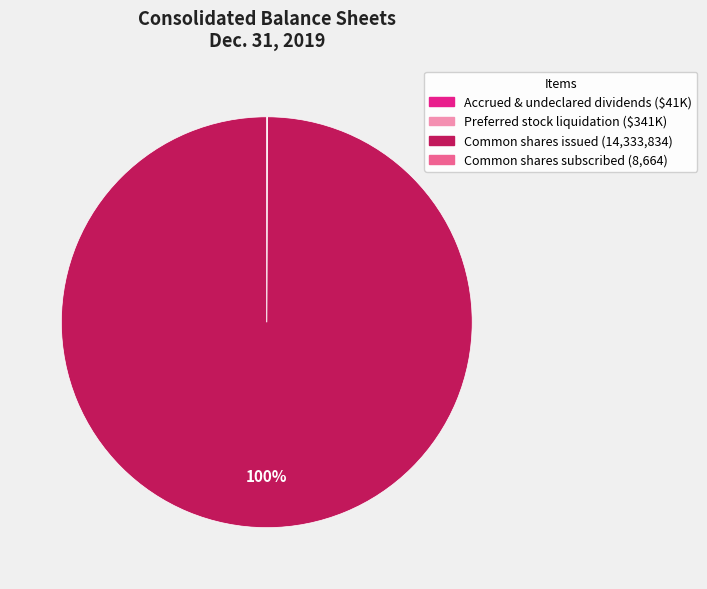

Which category has the biggest portion of the pie?

Common shares issued (14,333,834)